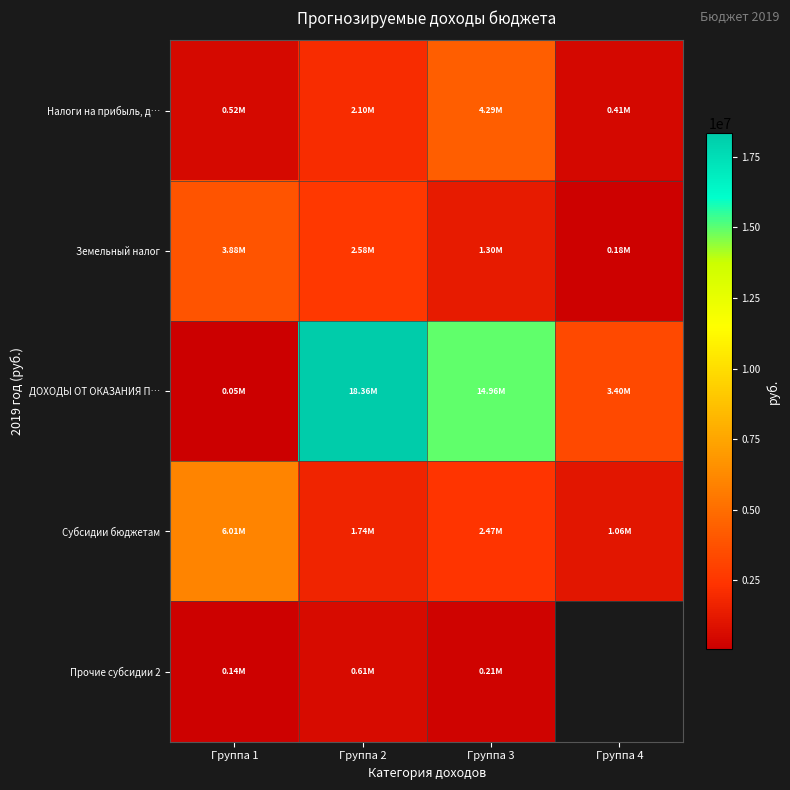

Is the value of ДОХОДЫ ОТ ОКАЗАНИЯ П… at Группа 4 greater than the value of Земельный налог at Группа 1?

No